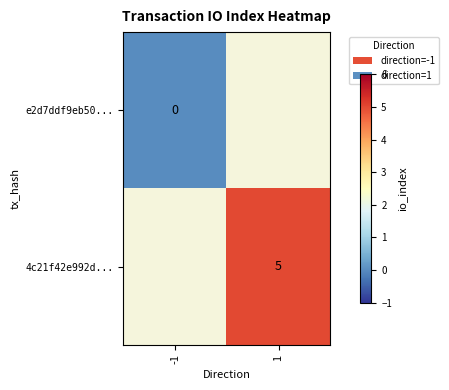

What is the maximum value shown in the chart?

5.0